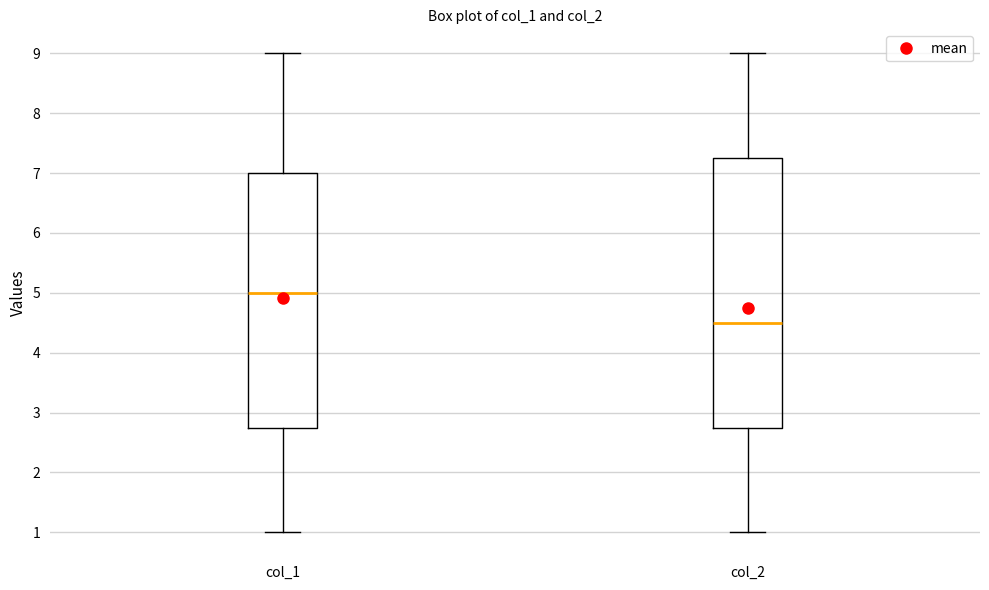

Which box's median line is the highest?

col_1